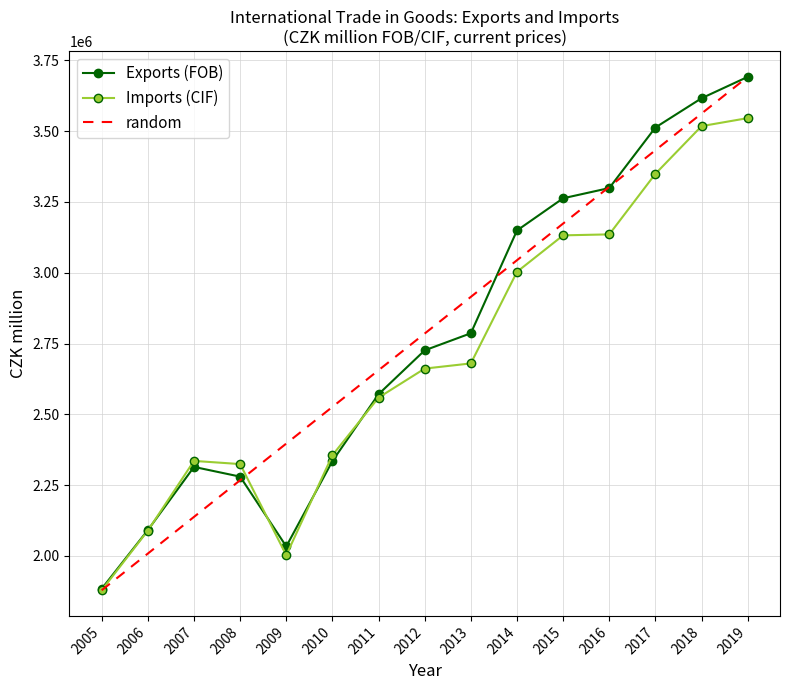

Is the value of Imports (CIF) at 2018 greater than the value of random at 2010?

Yes